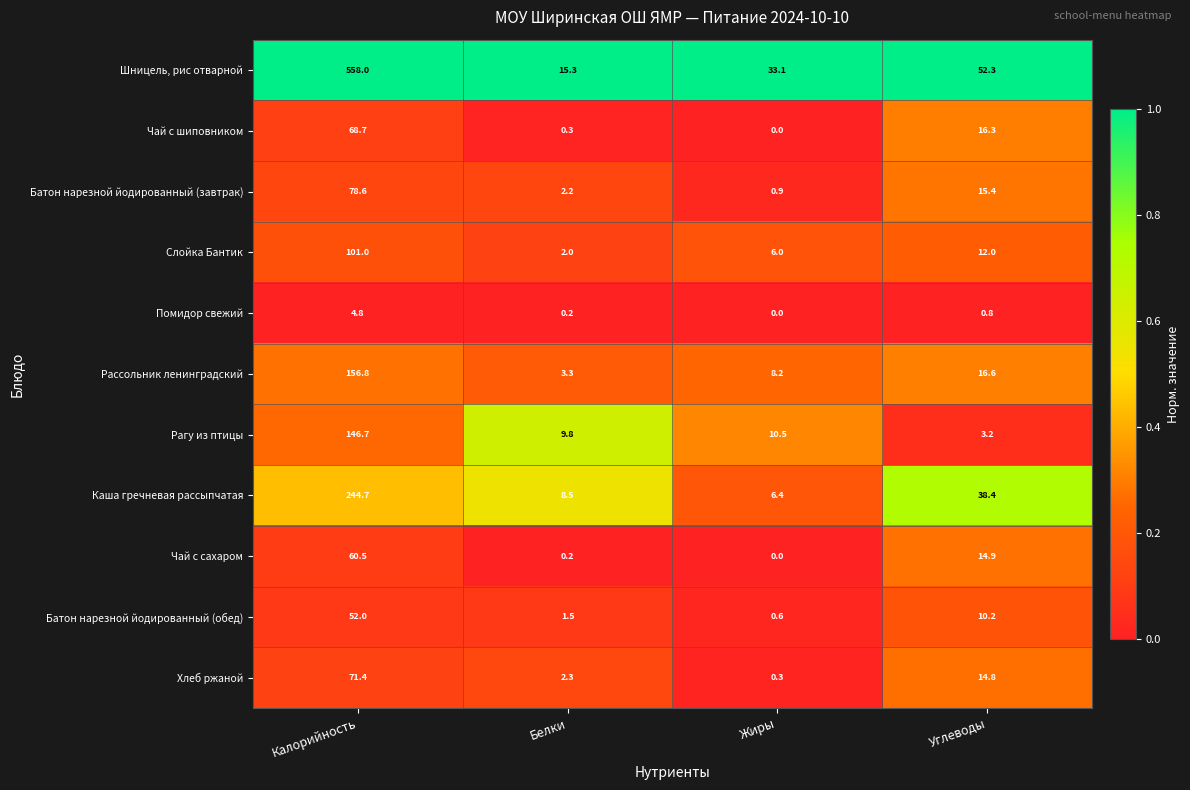

Rank the series at Углеводы from lowest to highest value.

Помидор свежий, Рагу из птицы, Батон нарезной йодированный (обед), Слойка Бантик, Хлеб ржаной, Чай с сахаром, Батон нарезной йодированный (завтрак), Чай с шиповником, Рассольник ленинградский, Каша гречневая рассыпчатая, Шницель, рис отварной